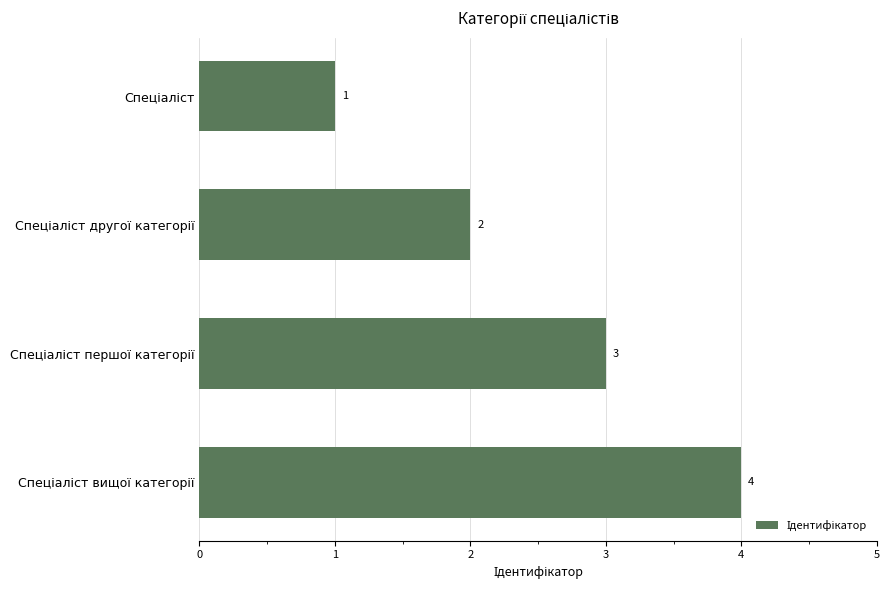

What is the difference between the maximum and minimum values?

3